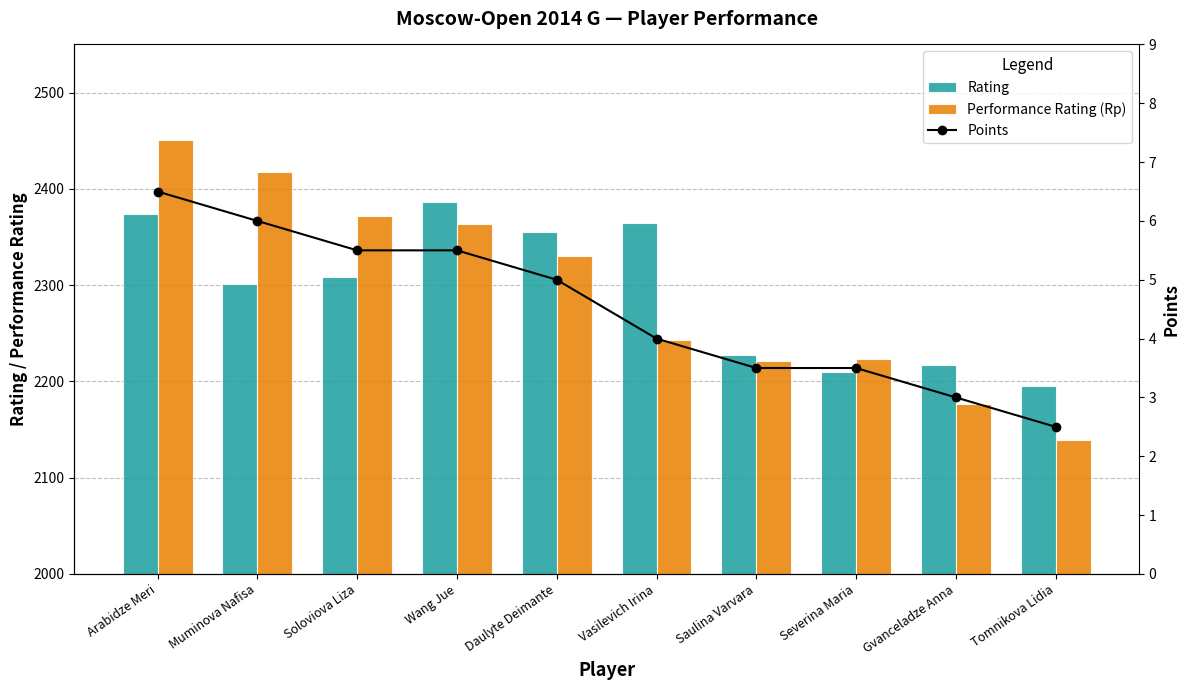

What is the minimum value shown in the chart?

2.5